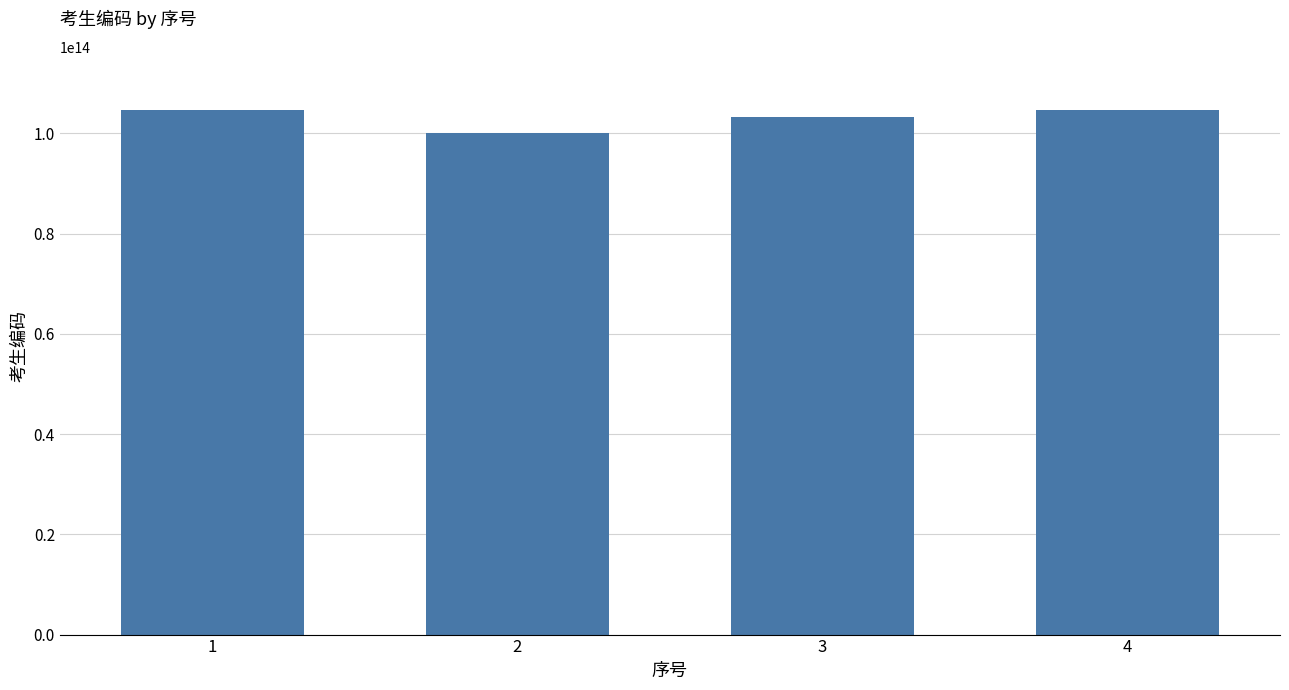

The value at 4 is 104752105100646. True or false?

True